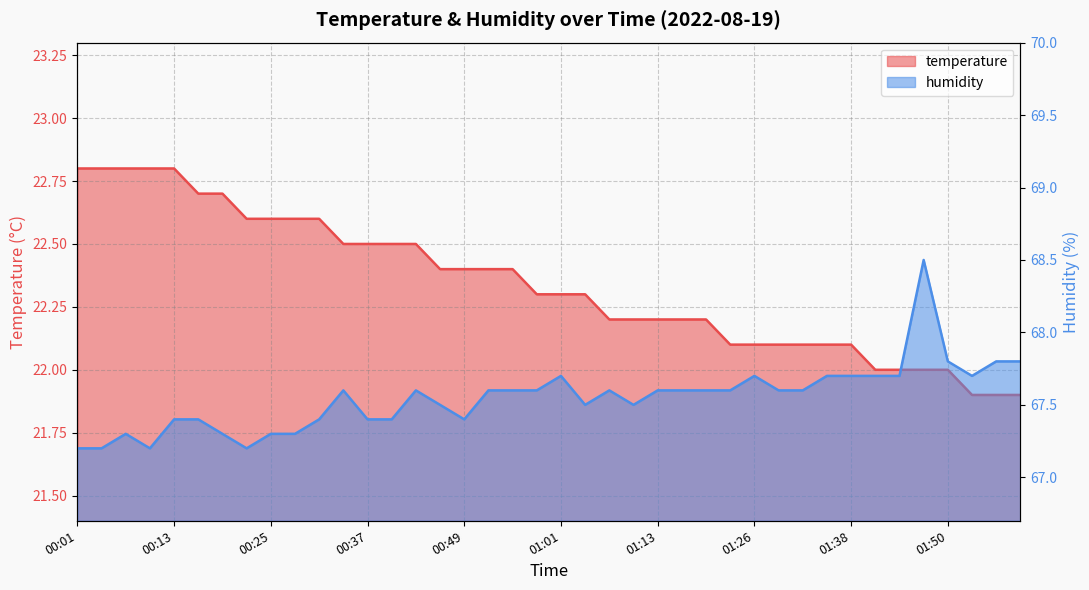

What is the difference between the highest and lowest values at 00:43?

45.1